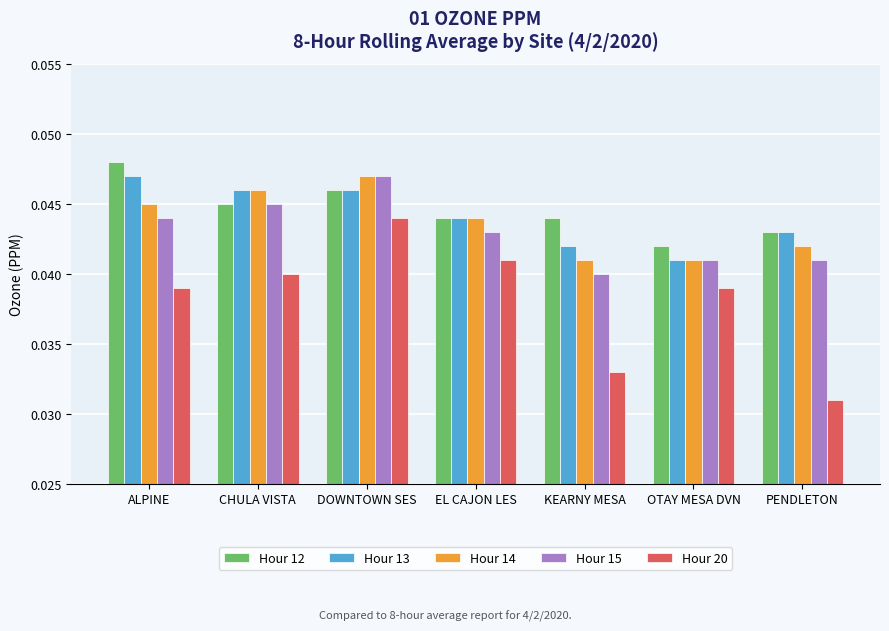

Which series has the largest total across all categories?

Hour 12